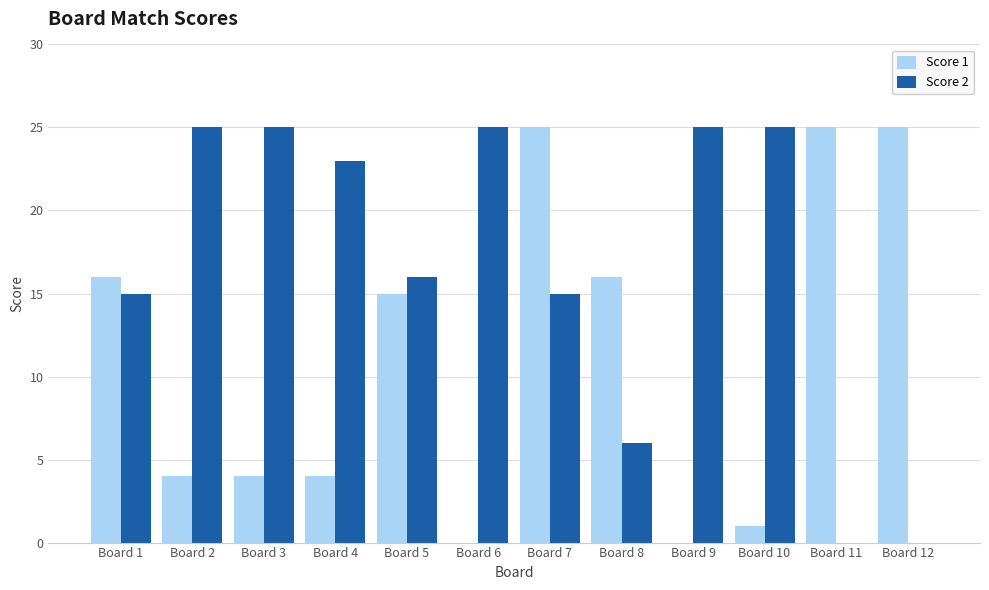

Are the bars grouped side by side (vs. stacked)?

Yes